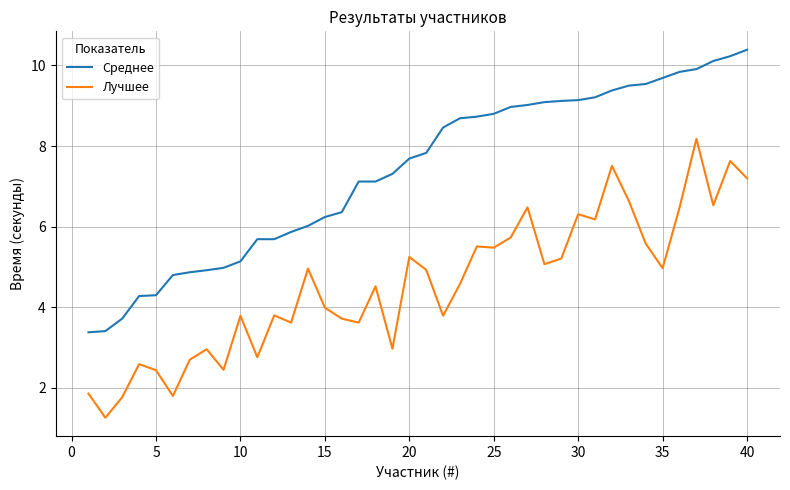

Which series has the largest total across all categories?

Среднее